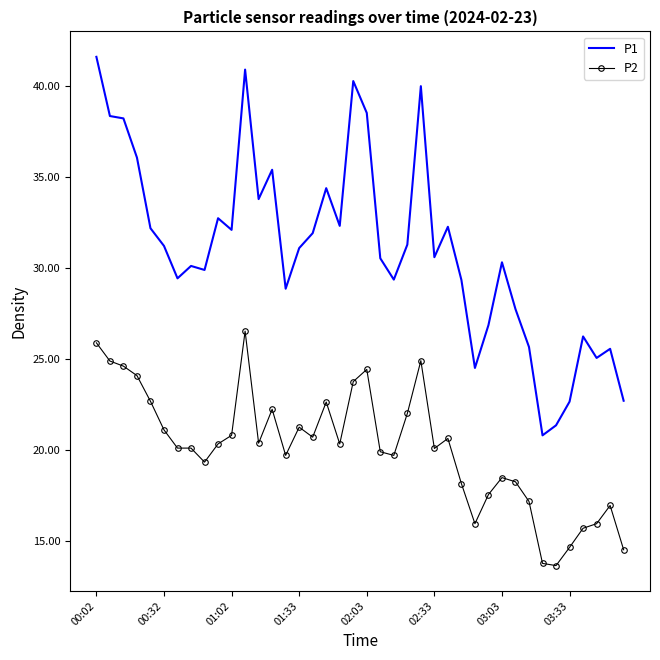

What is the maximum value for P2?

26.5